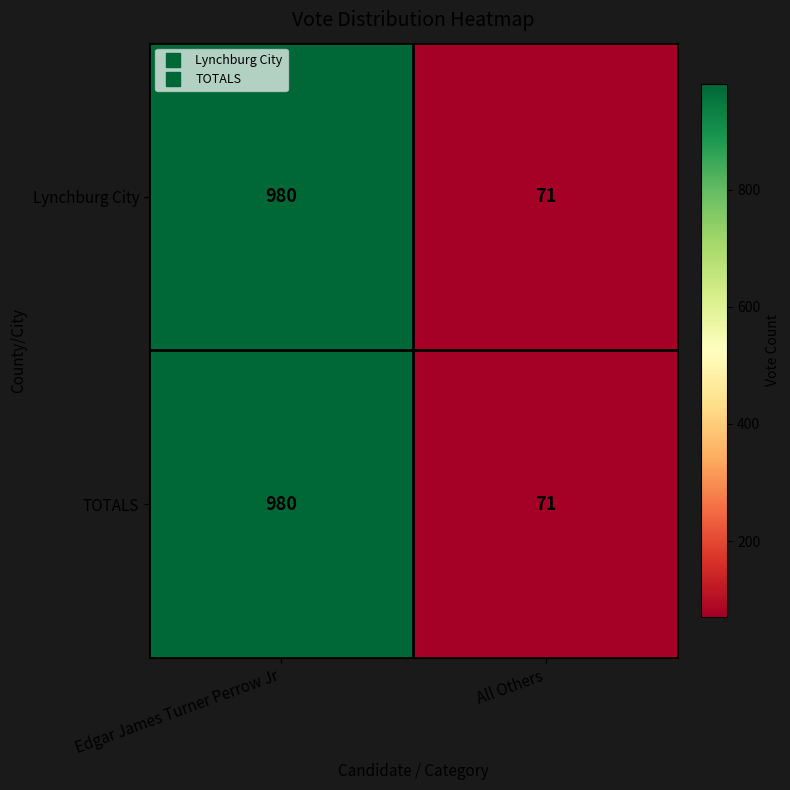

At which label does Lynchburg City reach its peak?

Edgar James Turner Perrow Jr